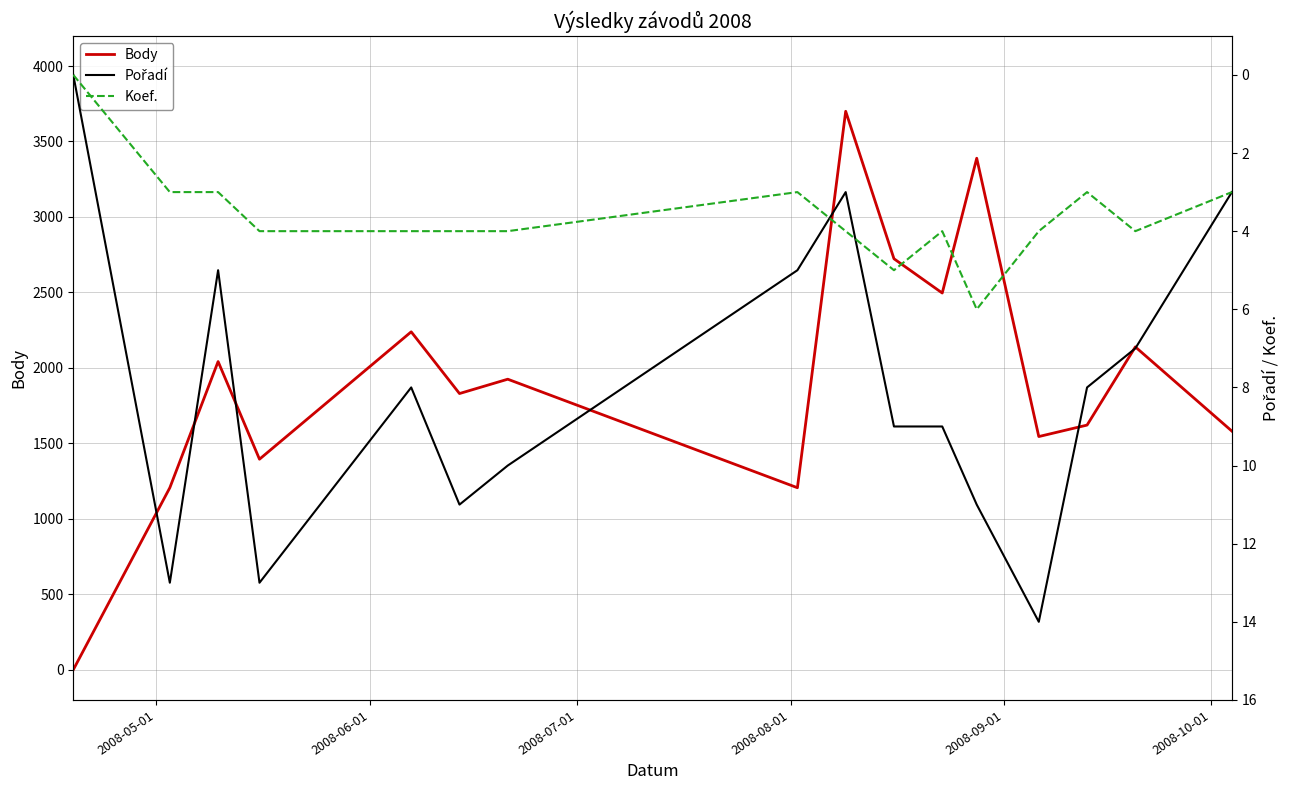

The Body series shows 1160 at 2008-09-01. True or false?

False